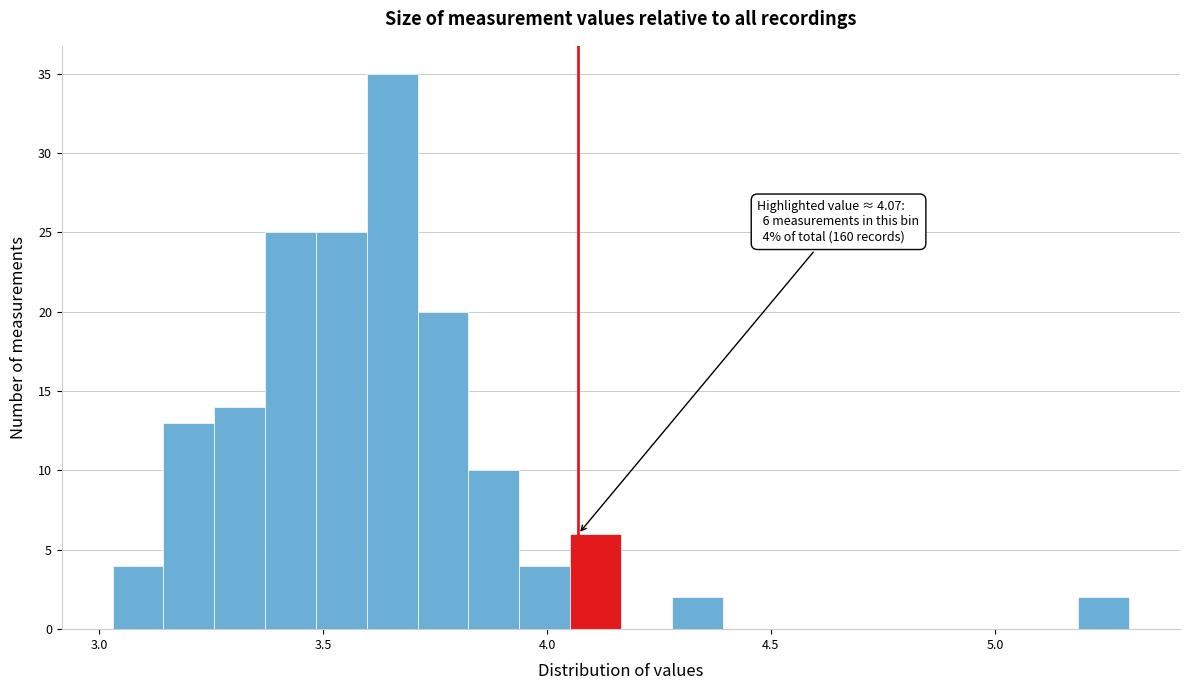

Around what value on the x-axis is the tallest bar? Give the approximate position of its centre, as read against the axis.

3.65